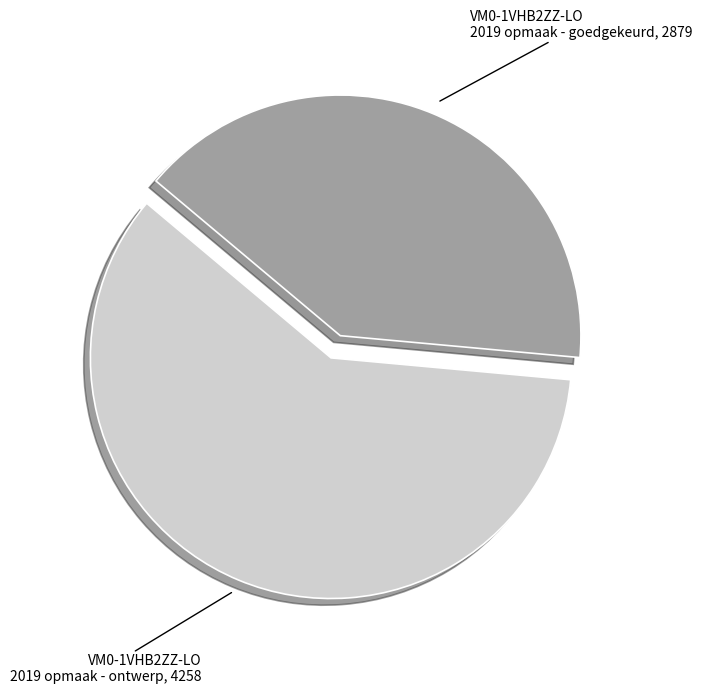

Count the number of slices in the pie.

2